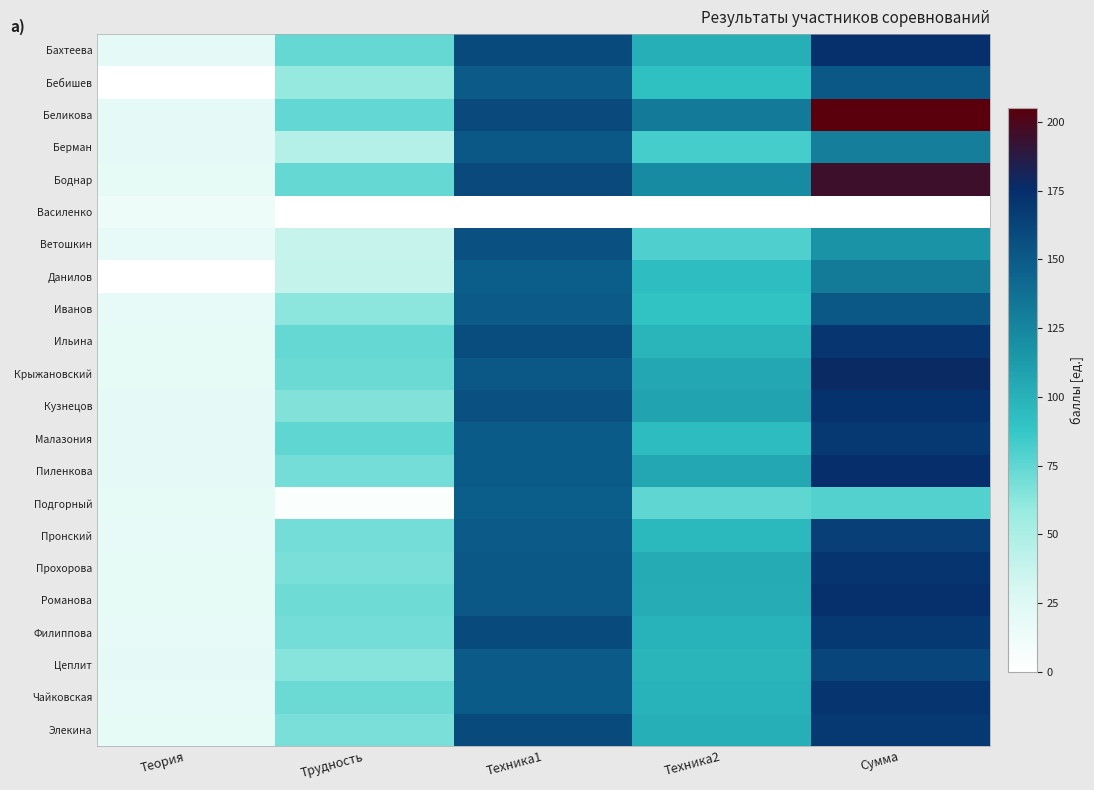

How many categories are shown in the chart?

5